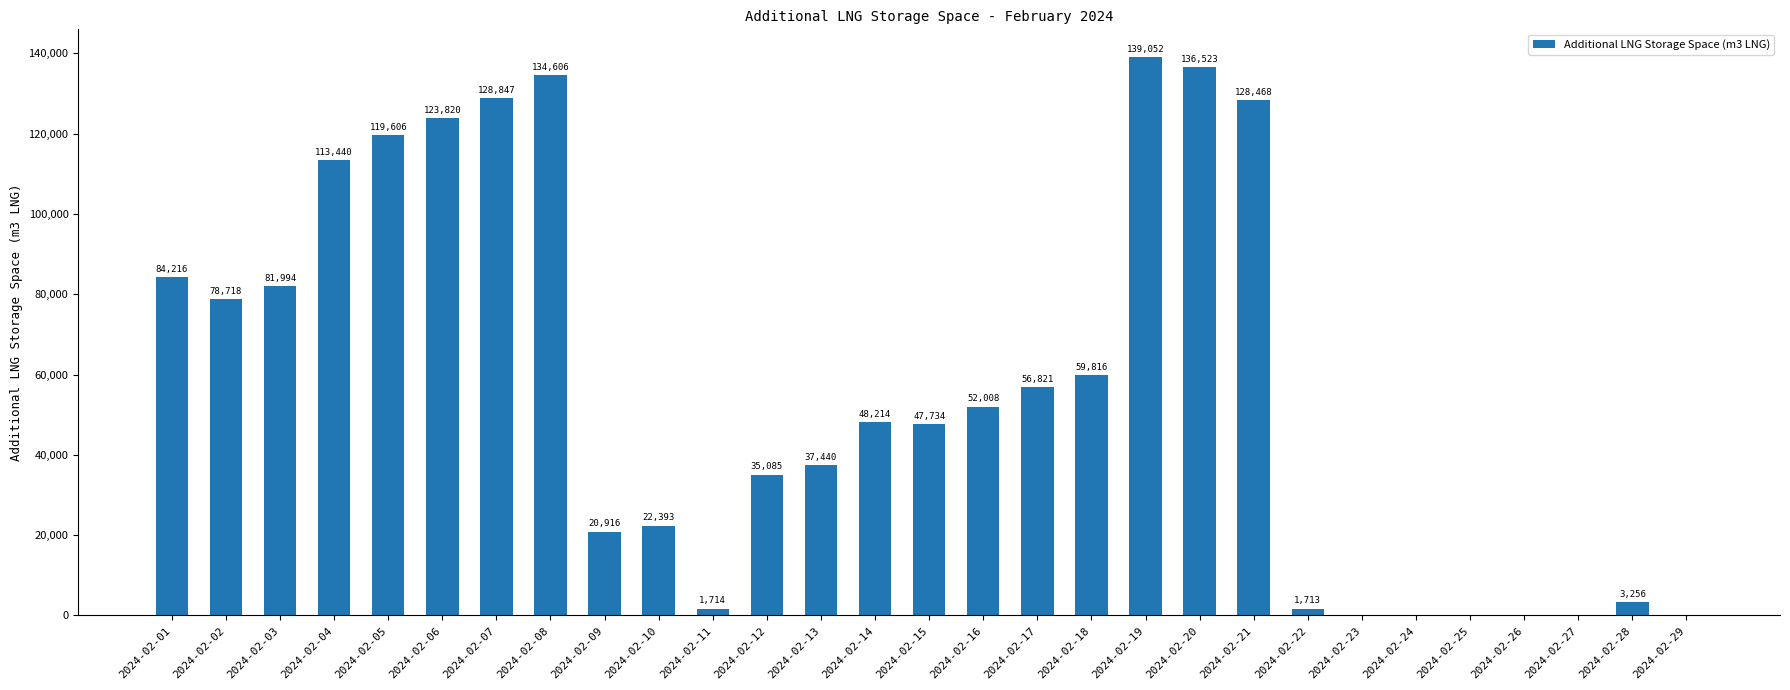

Where is the data nearest to the value 69526?

2024-02-02